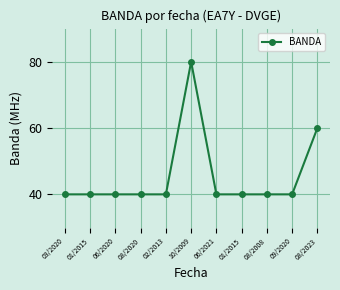

Which has a higher value, 01/2015 or 01/2015?

01/2015